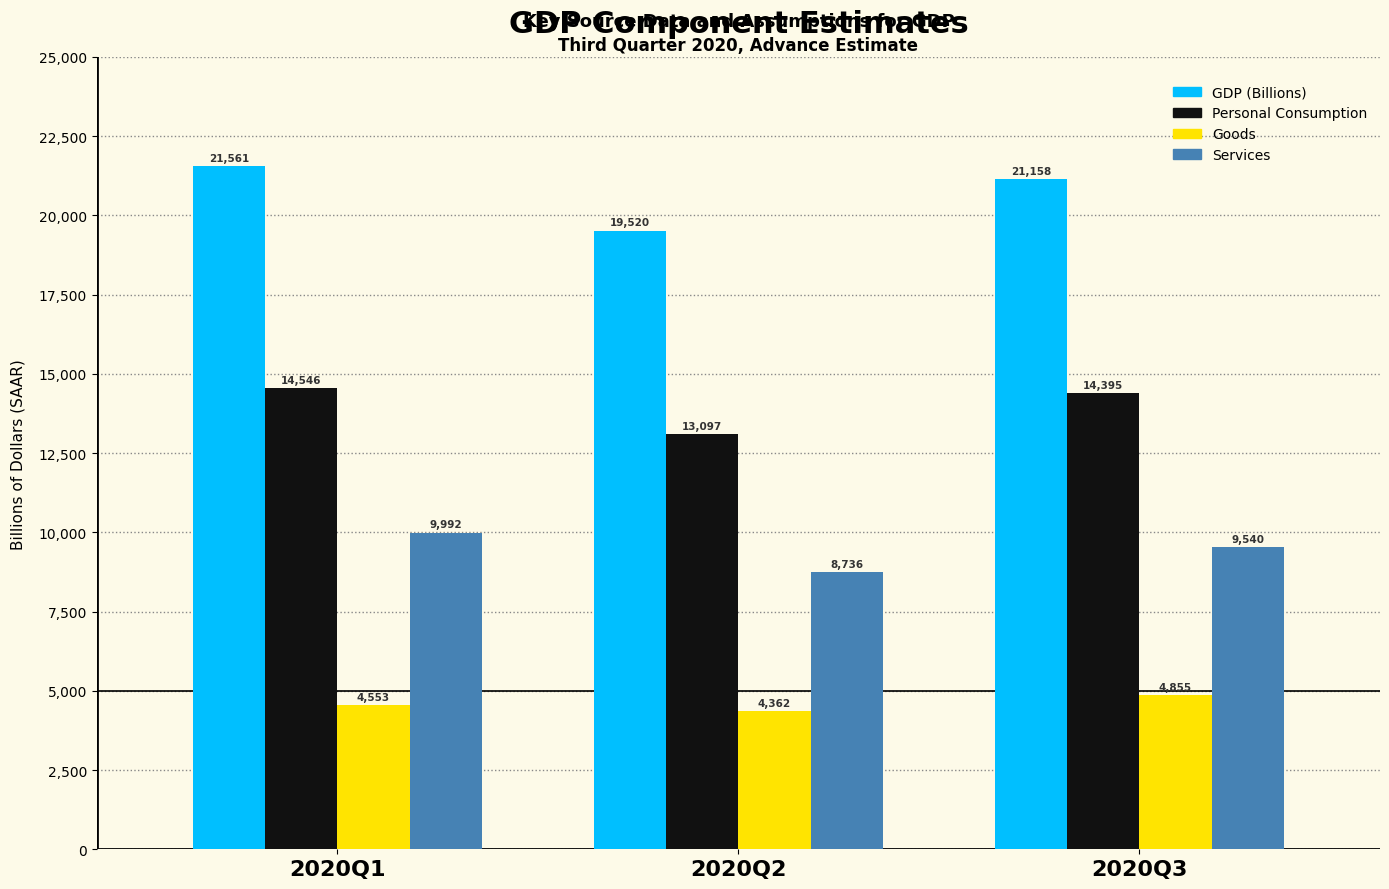

Where is Services nearest to the value 9364?

2020Q3